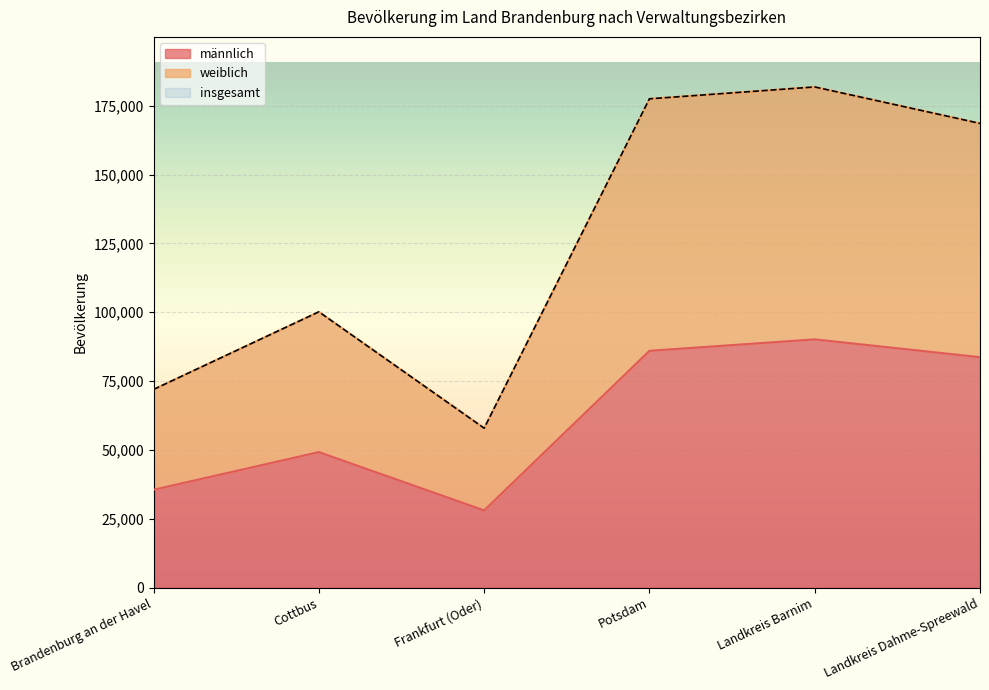

True or false: männlich has a value of 28042 at Frankfurt (Oder).

True